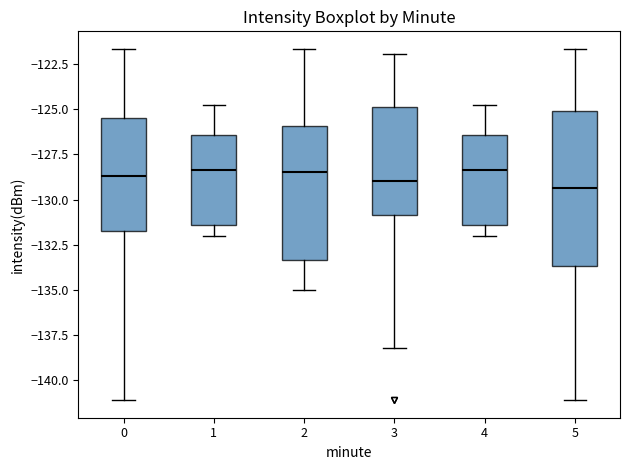

Reading left to right, transcribe this box plot: for each box, give where its median line is, the range the box spans, and where its two whiskers end, as read against the y-axis. The values are not printed on the chart, so give them approximately, as read against the axis.

0: median -128.5, box -132.0 to -125.5, whiskers -141.0 to -121.5
1: median -128.5, box -131.5 to -126.5, whiskers -132.0 to -124.5
2: median -128.5, box -133.5 to -126.0, whiskers -135.0 to -121.5
3: median -129.0, box -131.0 to -125.0, whiskers -138.0 to -122.0
4: median -128.5, box -131.5 to -126.5, whiskers -132.0 to -124.5
5: median -129.5, box -133.5 to -125.0, whiskers -141.0 to -121.5